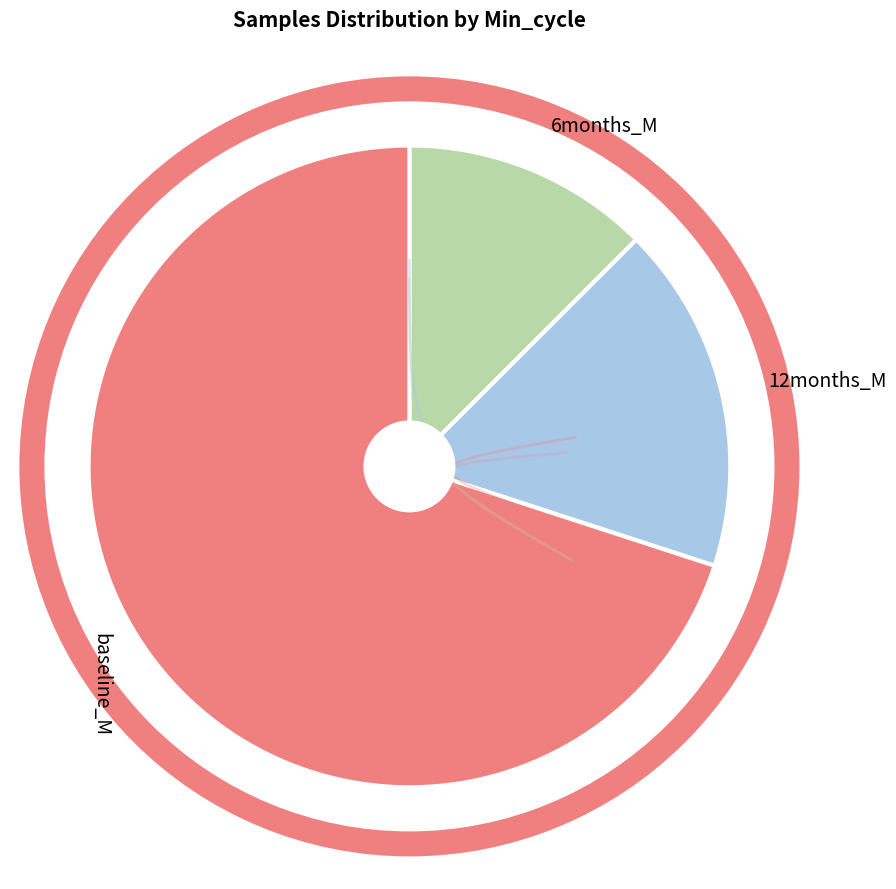

Is there any slice that represents more than half of the pie?

Yes